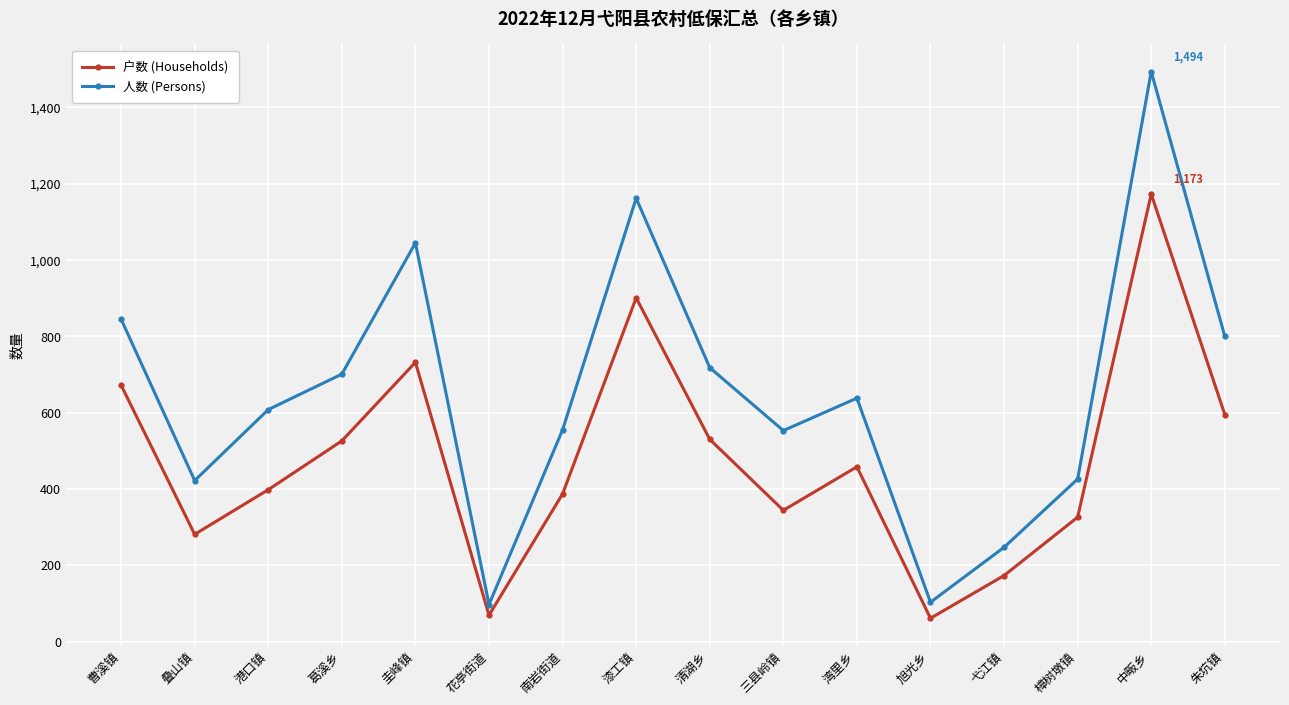

Is the value of 户数 (Households) at 漆工镇 greater than the value of 人数 (Persons) at 曹溪镇?

Yes